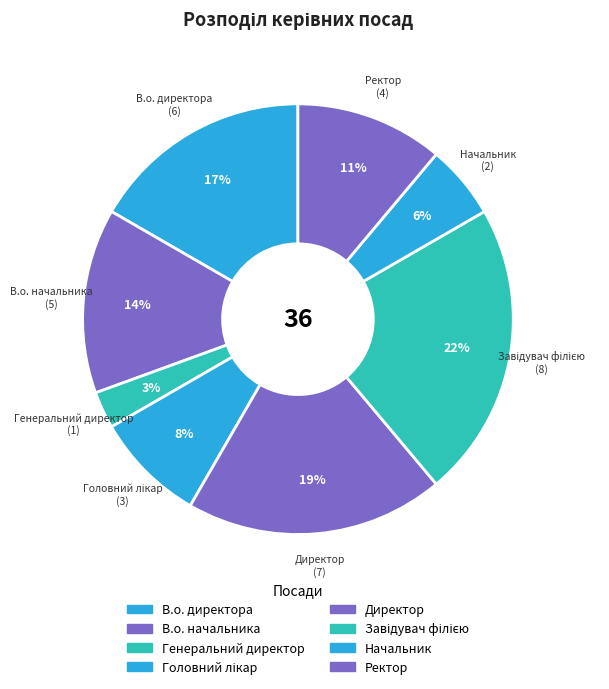

To the nearest percent, what is the difference between the Головний лікар and Директор slice percentages?

11%